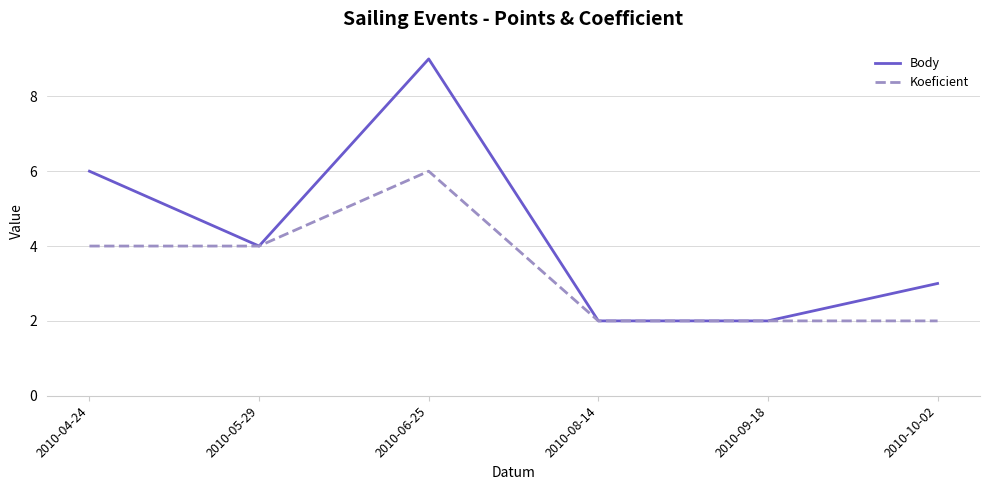

Count the number of categories in the chart.

6